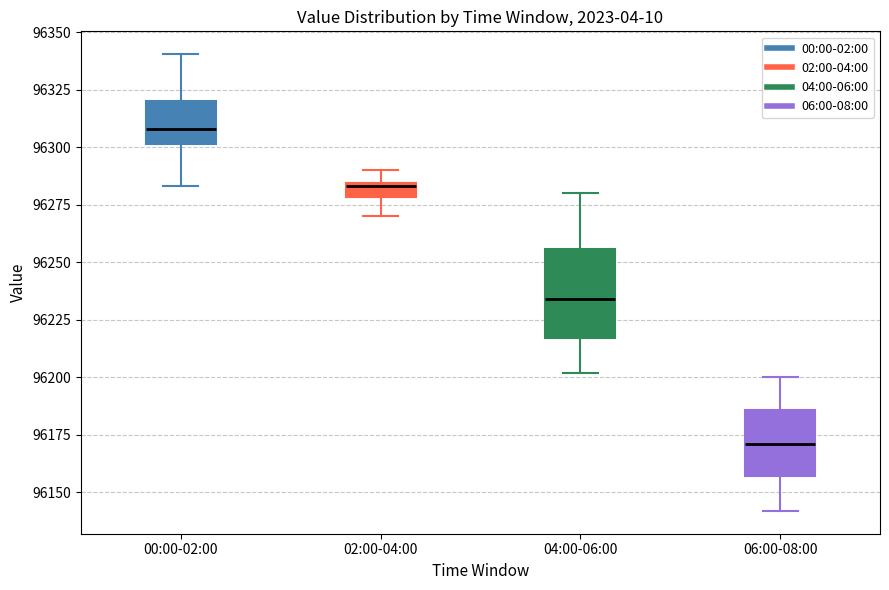

Which box's median line is the highest?

00:00-02:00